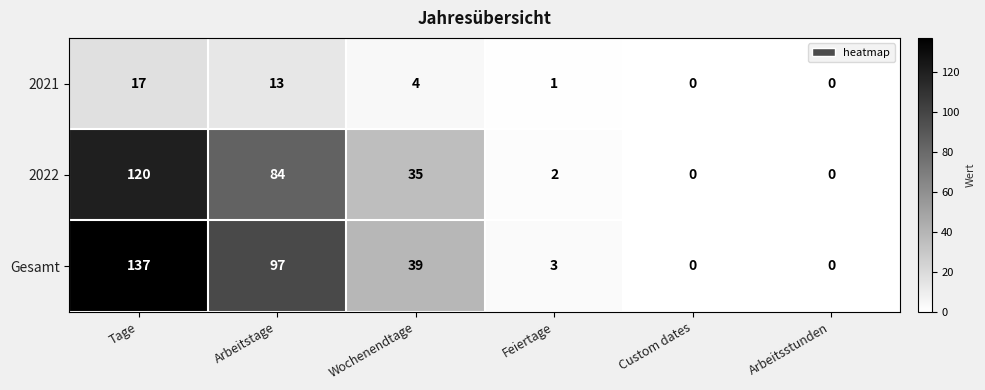

How many series are shown in this chart?

3